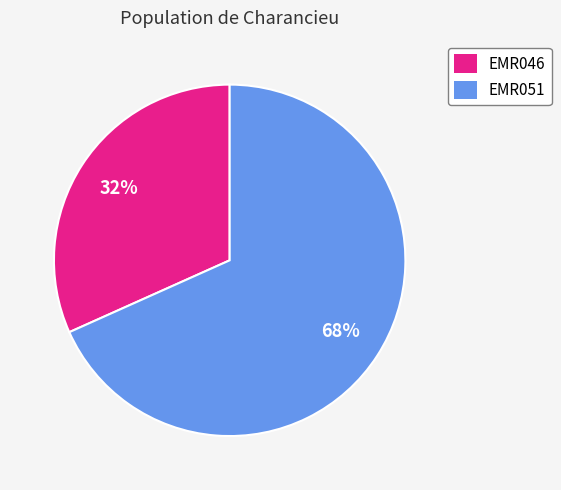

Does EMR046 account for over 50% of the chart?

No